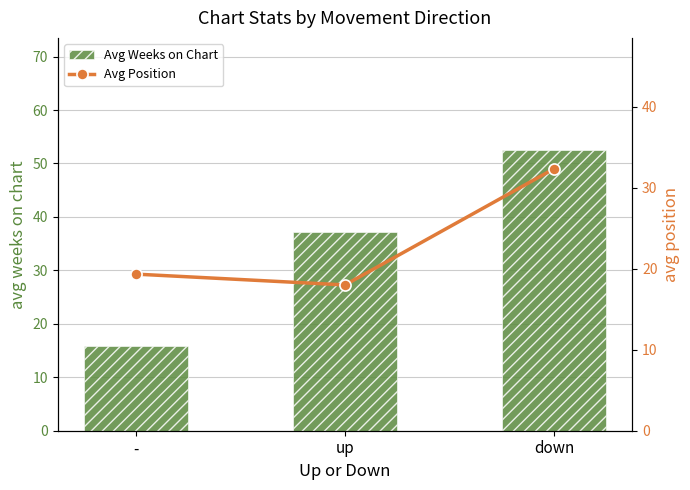

What is the sum of all Avg Weeks on Chart values?

105.5